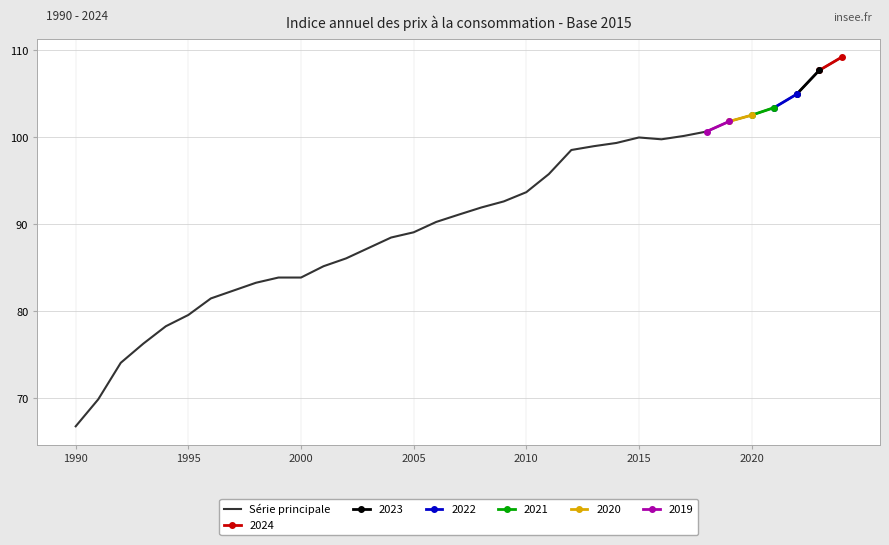

What is the maximum value for Série principale?

109.2